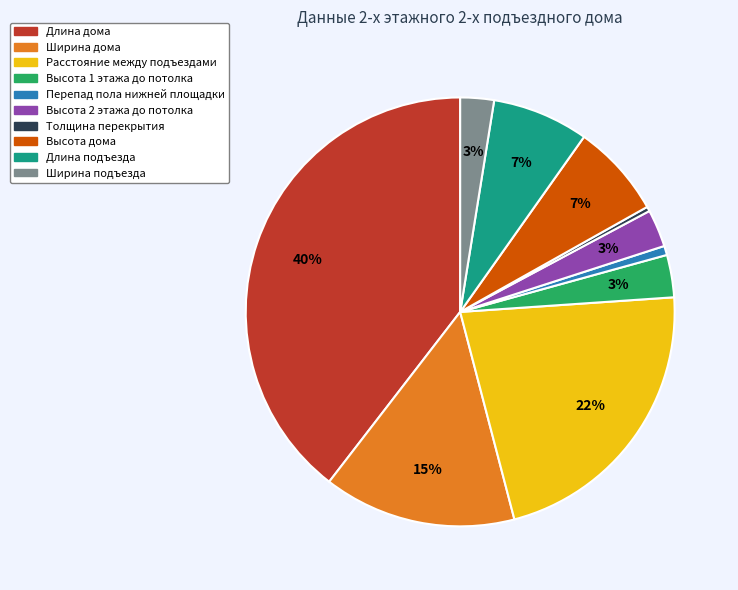

What percentage is the Высота дома slice, to the nearest percent?

7%